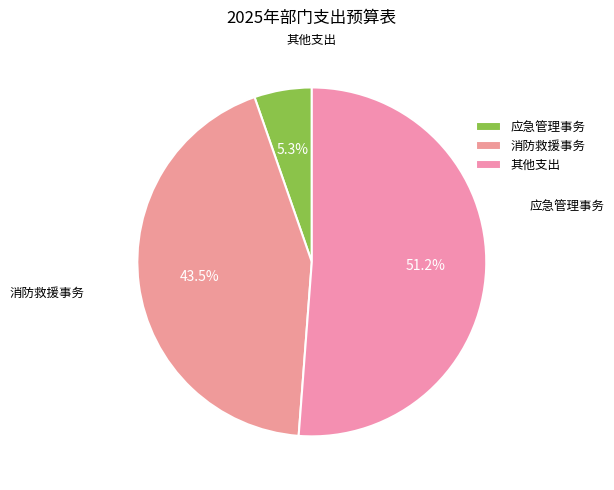

Count the number of slices in the pie.

3